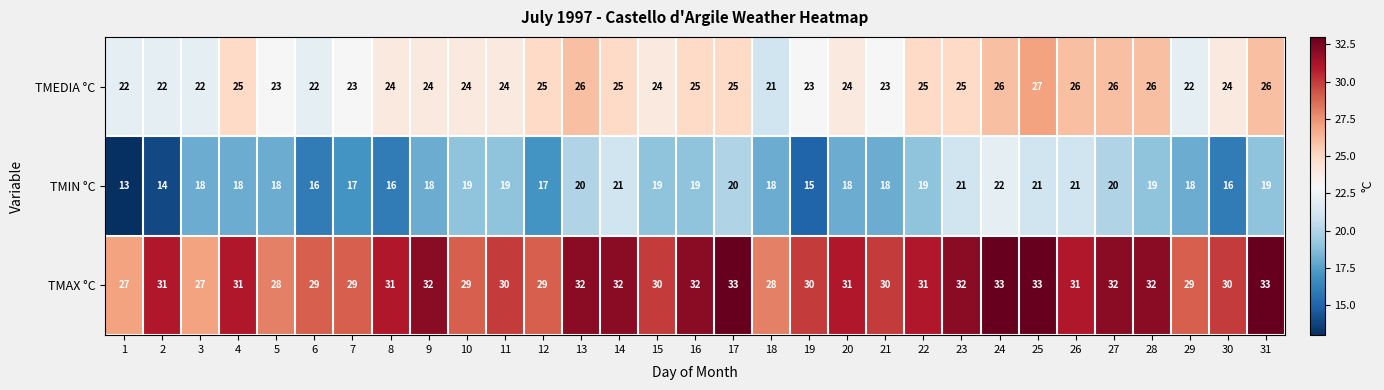

Rank the series by their maximum value, from highest to lowest.

TMAX °C, TMEDIA °C, TMIN °C